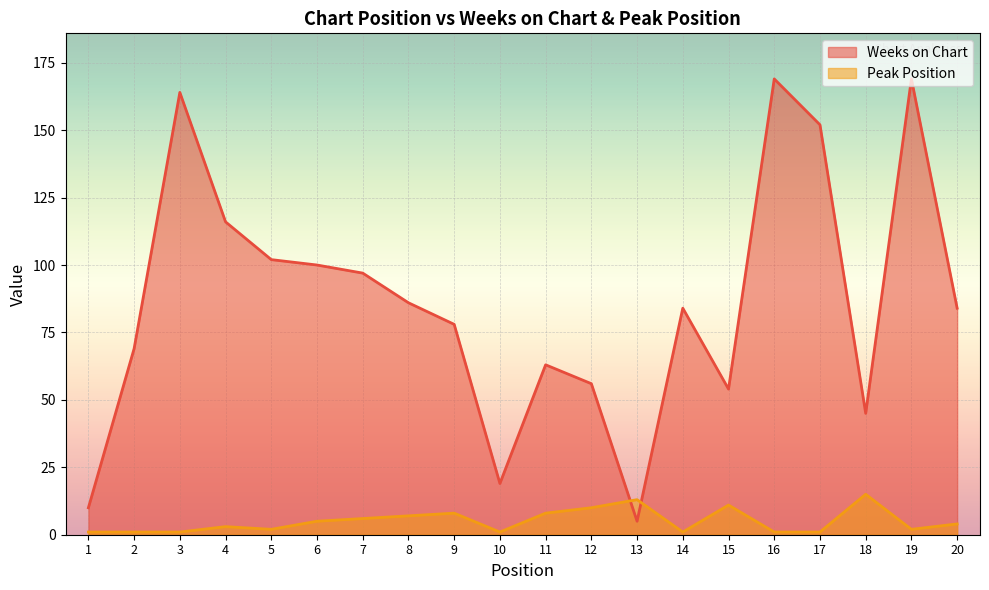

At which category does Weeks on Chart reach its first local peak?

3